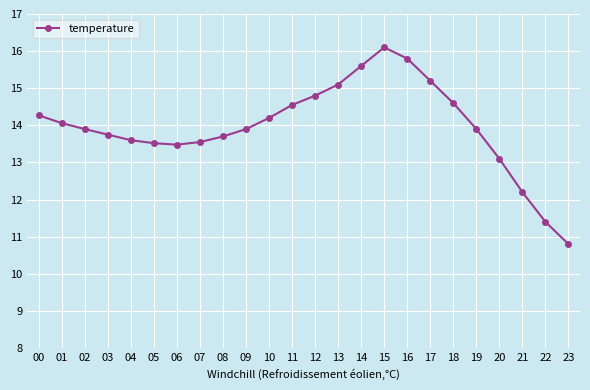

Read the value at 23.

10.8